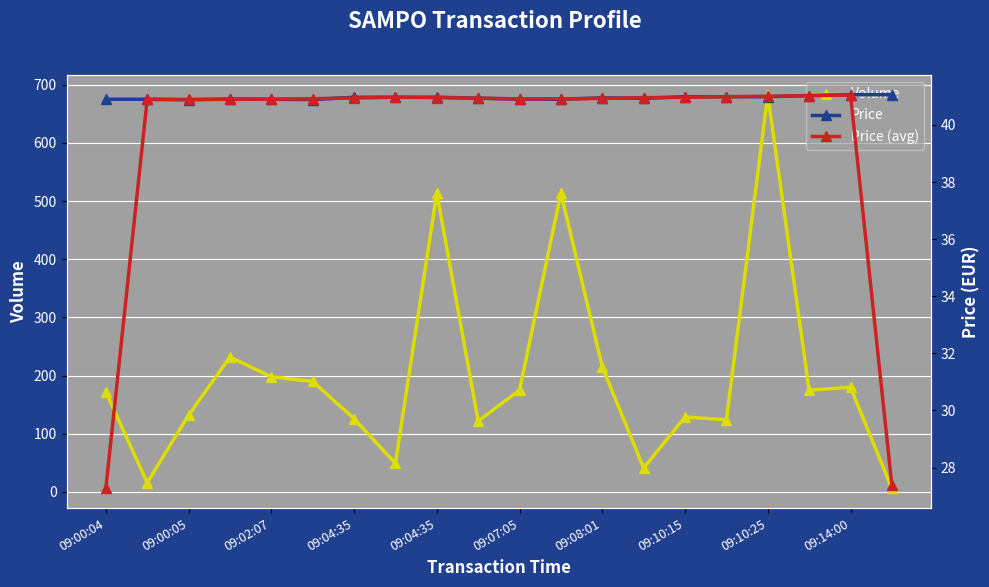

How many intersections are there between Price (avg) and Price?

9